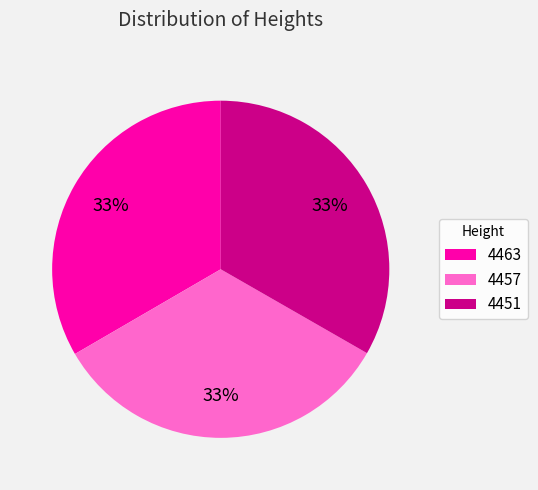

Is 4451 the majority of the pie?

No